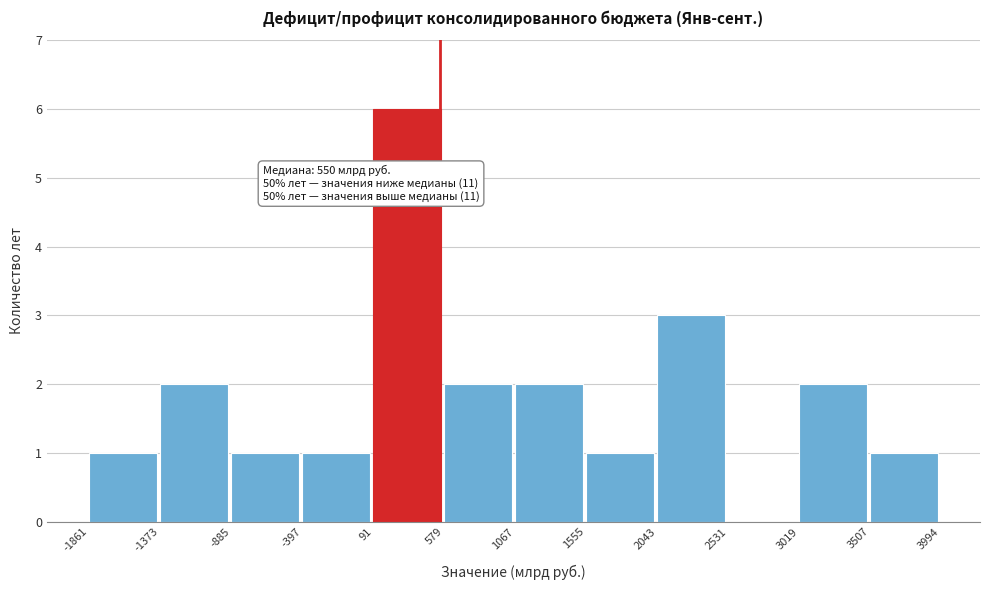

Over which range of the x-axis is the bar tallest?

91 to 579